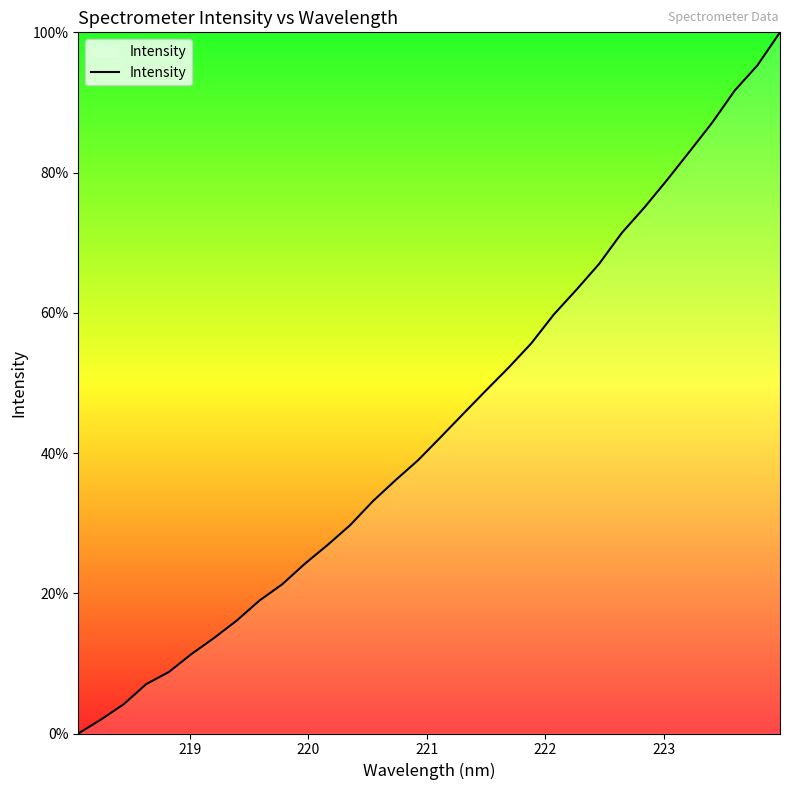

Count the number of values greater than 42.

16